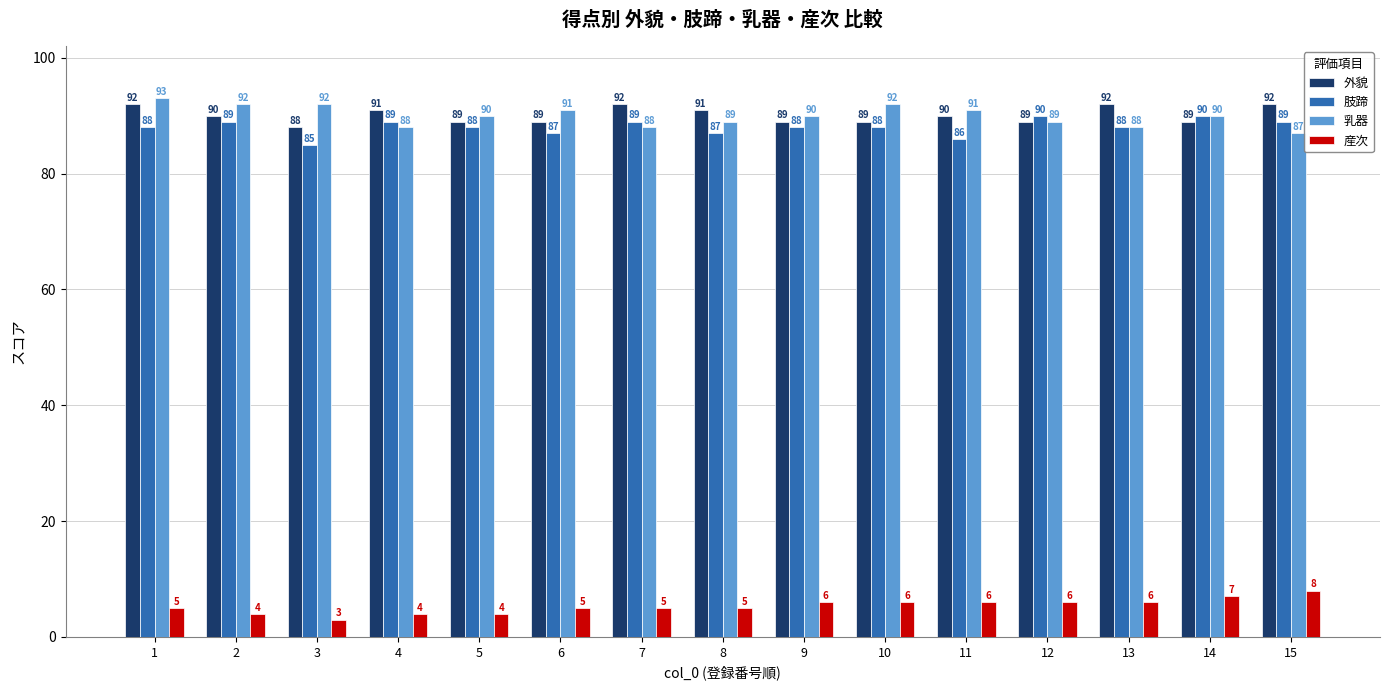

What is the sum of the 産次 values at 6 and 12?

11